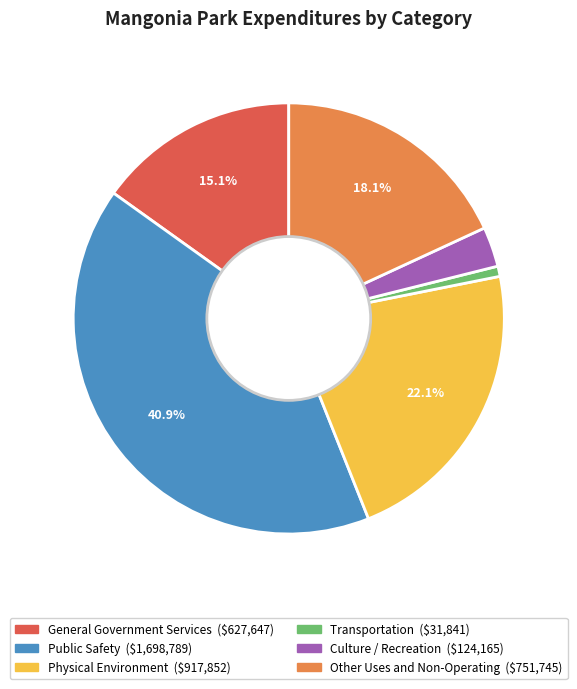

Is the sum of Public Safety and Transportation greater than half?

No